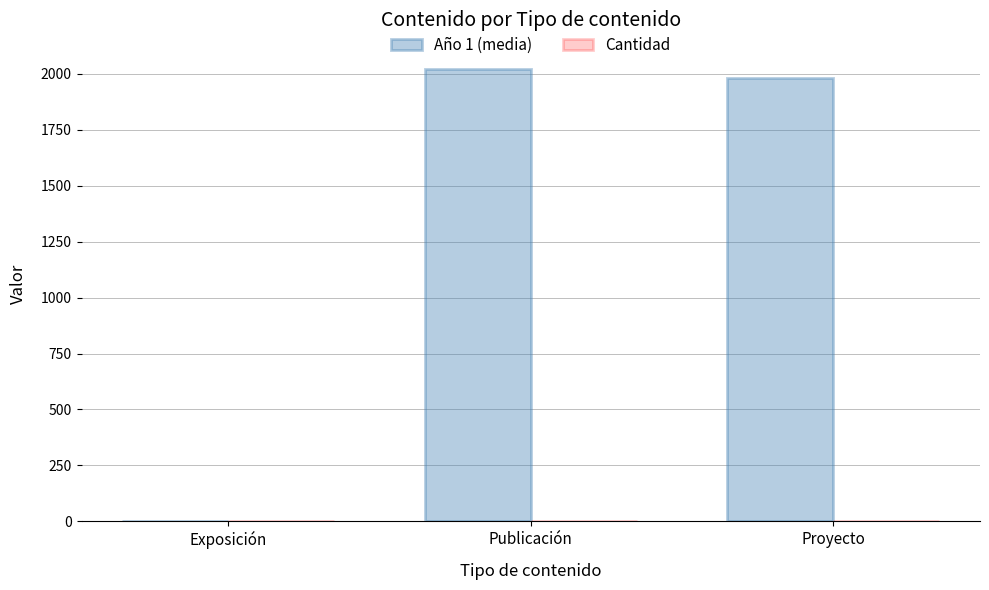

The Año 1 (media) series shows 568.5 at Publicación. True or false?

False